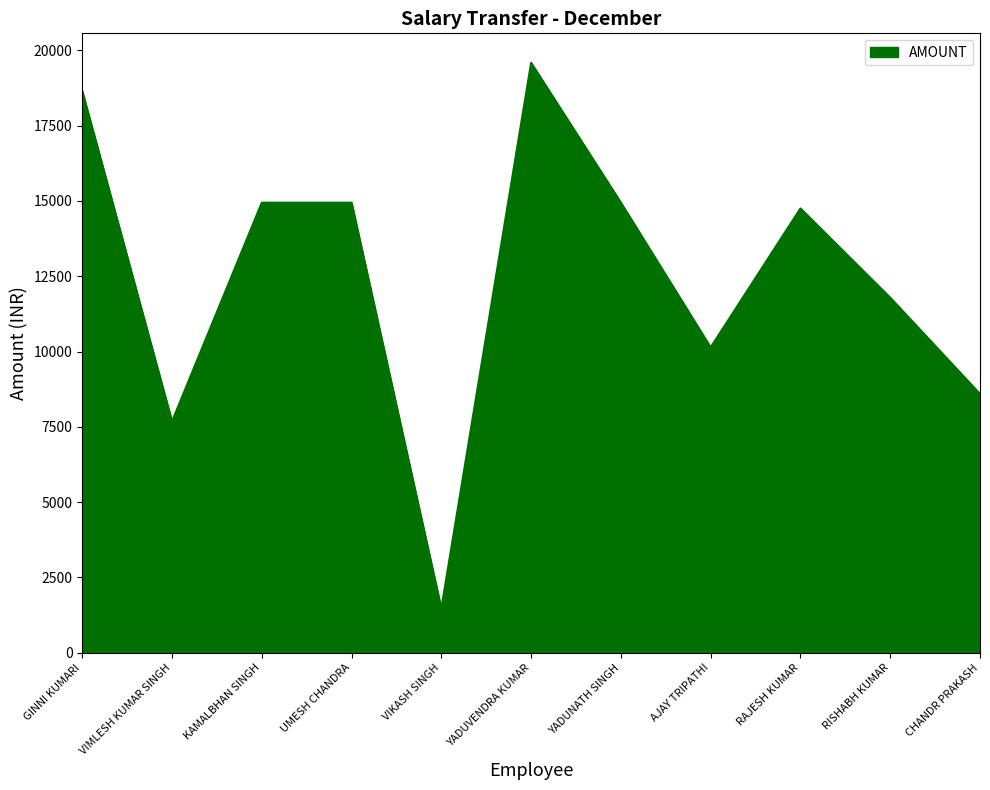

True or false: the data has more than 1 interior local peaks.

True